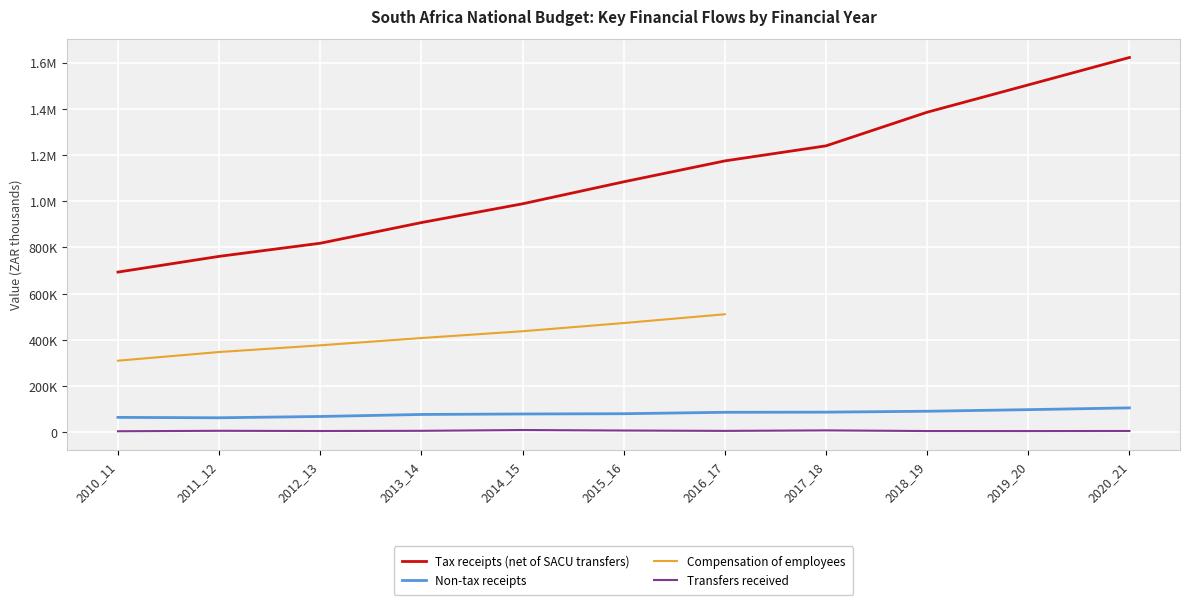

What is the maximum value for Tax receipts (net of SACU transfers)?

1622004.5